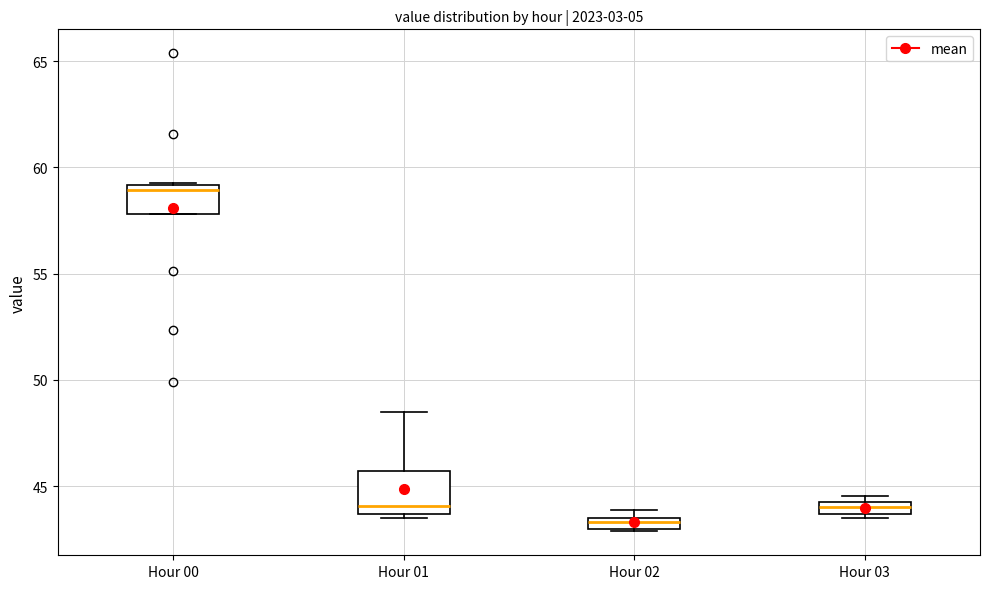

Where is the upper edge of the box for Hour 02 on the y-axis? The values are not printed on the chart, so give them approximately, as read against the axis.

43.5